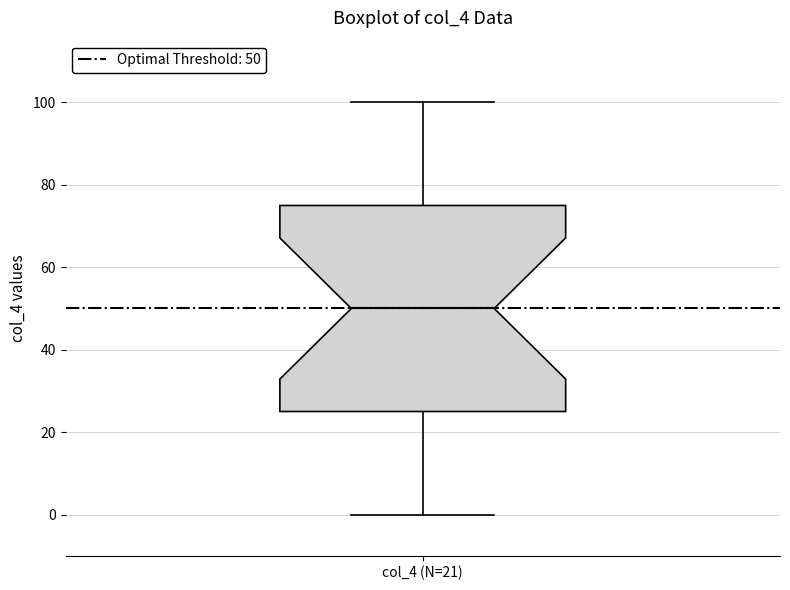

Read this box plot against the y-axis: the position of the median line, the range covered by the box, and the ends of both whiskers. The values are not printed on the chart, so give them approximately, as read against the axis.

median 50, box 26 to 76, whiskers 0 to 100